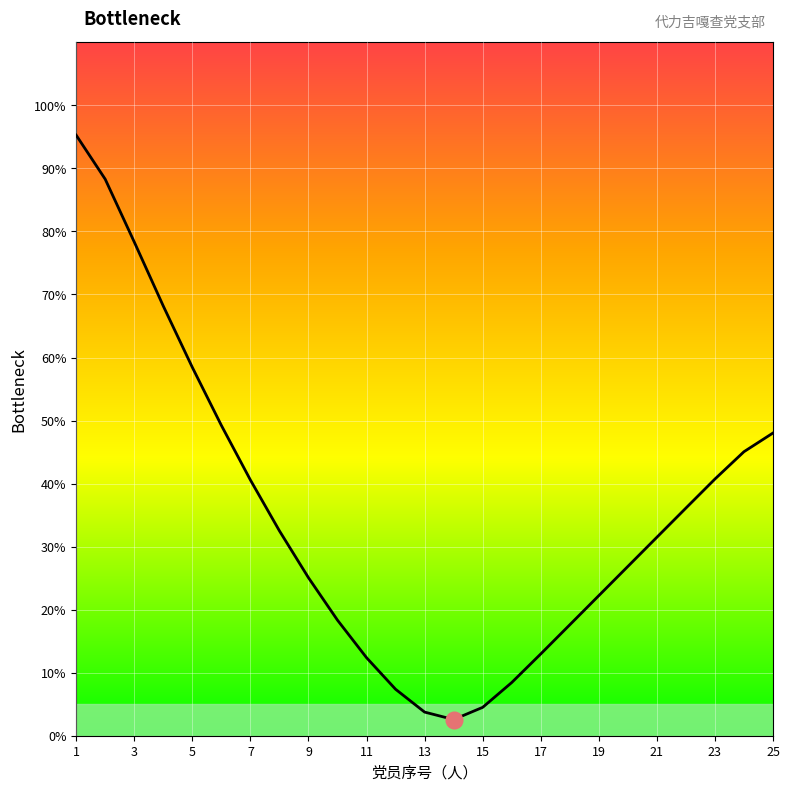

What is the sum of all values?

874.3